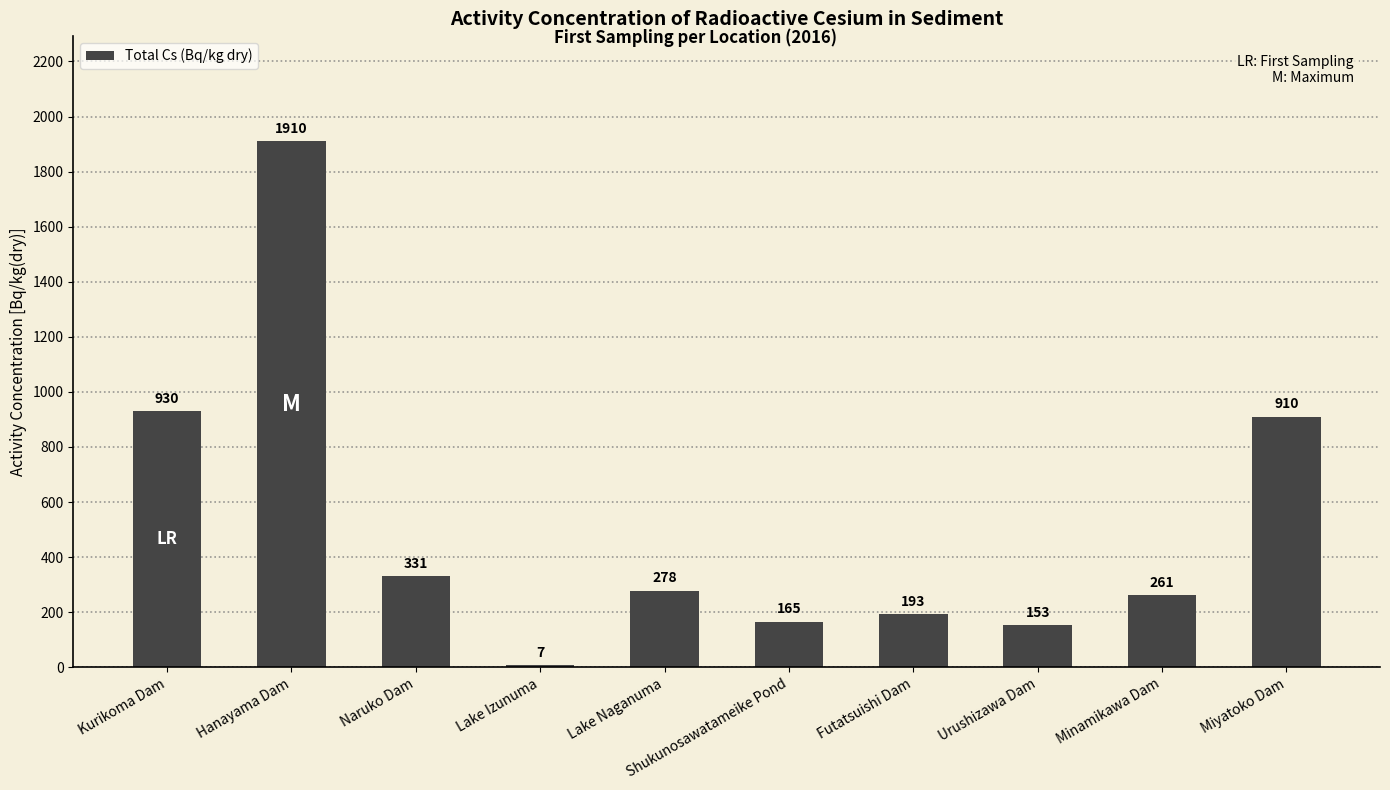

Is it true that the value at Urushizawa Dam is 153.0?

True